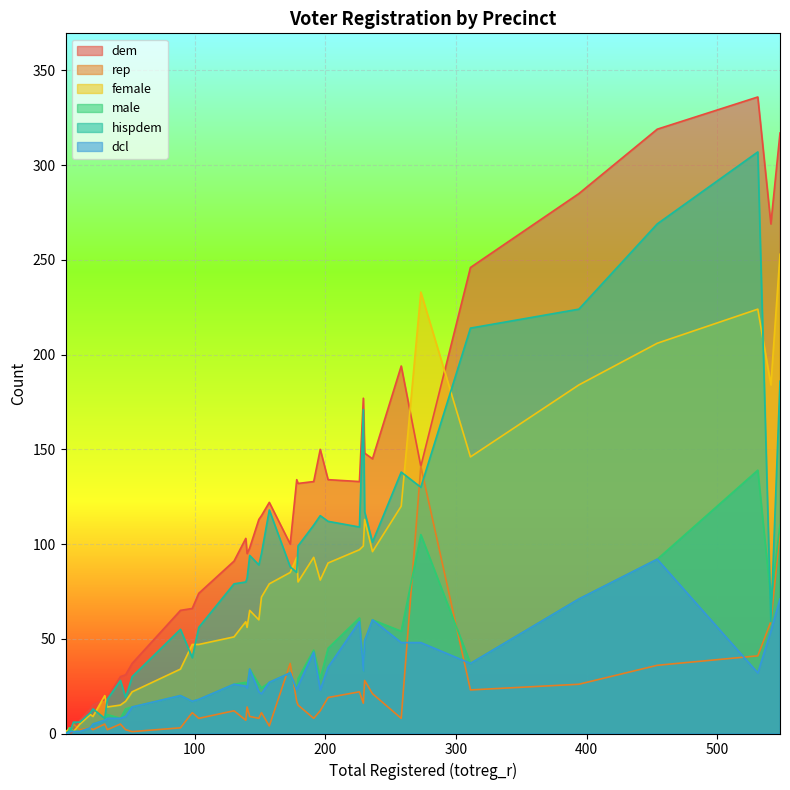

Where is the first local maximum for rep?

2